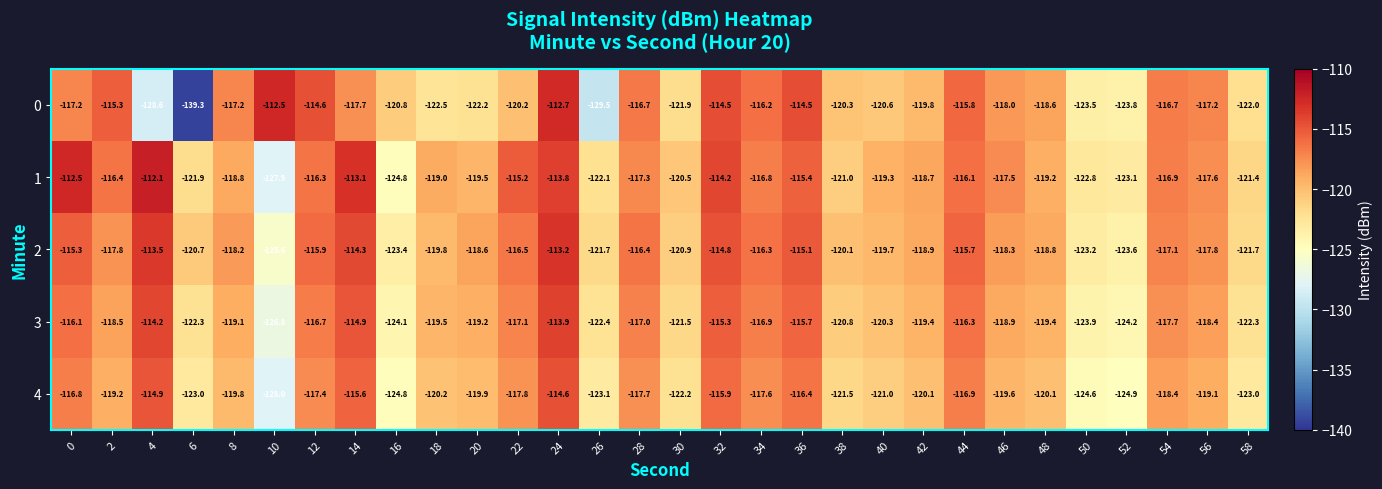

What is the smallest value displayed?

-139.3